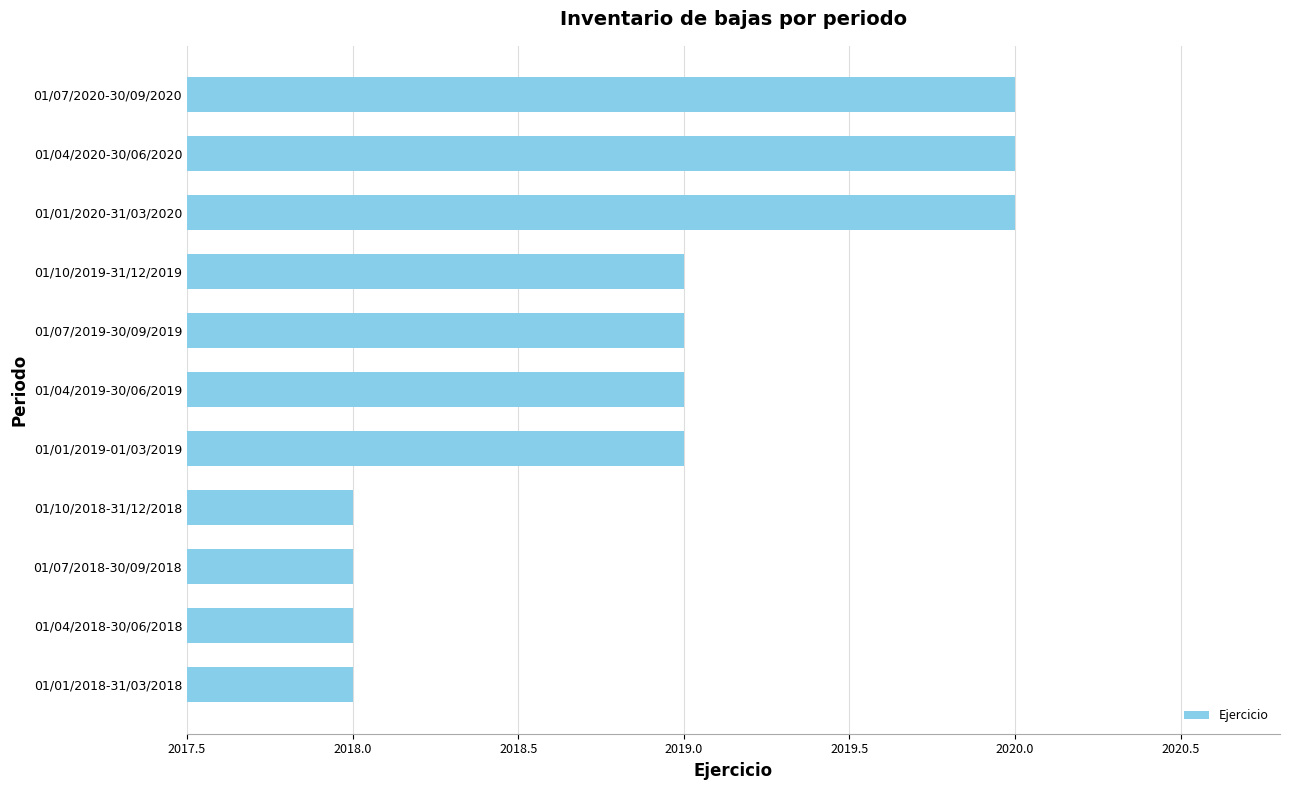

Which has a higher value, 01/07/2020-30/09/2020 or 01/07/2018-30/09/2018?

01/07/2020-30/09/2020